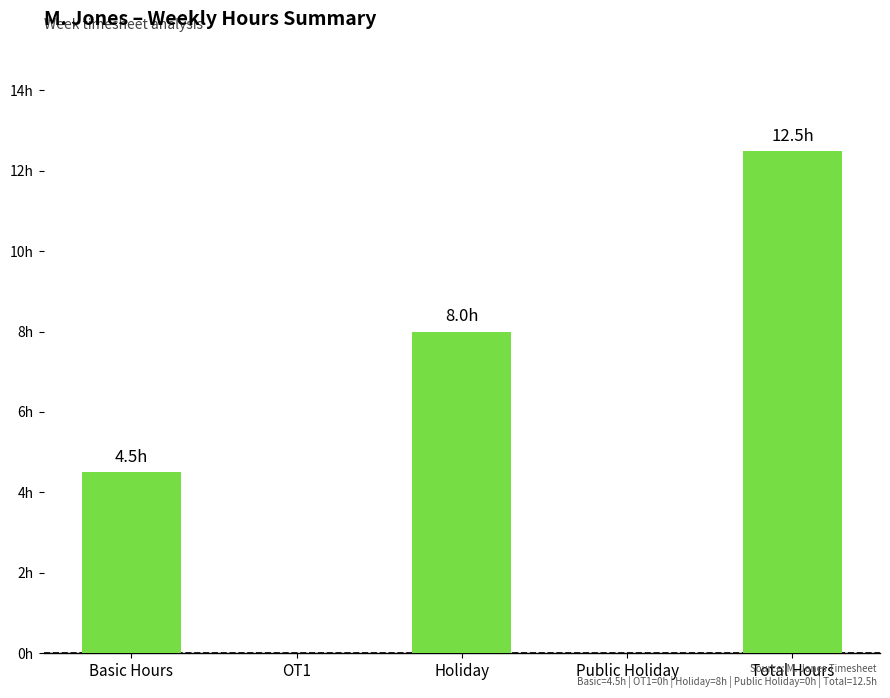

Reading left to right, list all the values displayed in this chart.

4.5	0.0	8.0	0.0	12.5